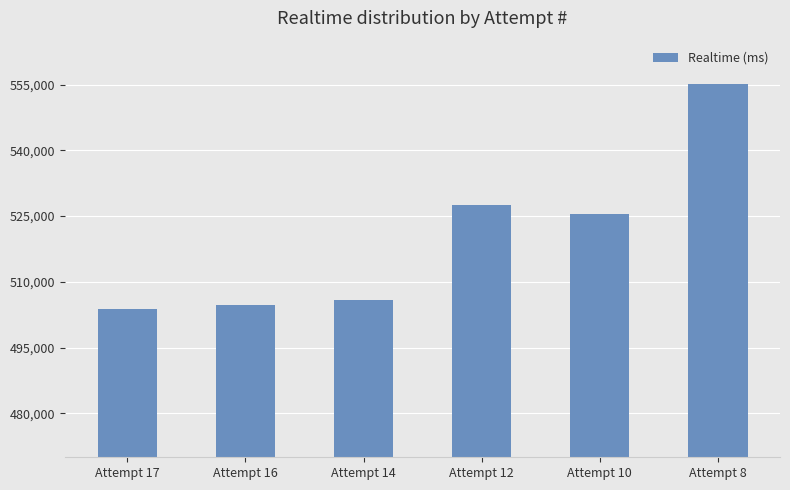

Approximately how many times larger is the value at Attempt 16 compared to Attempt 14?

1.0